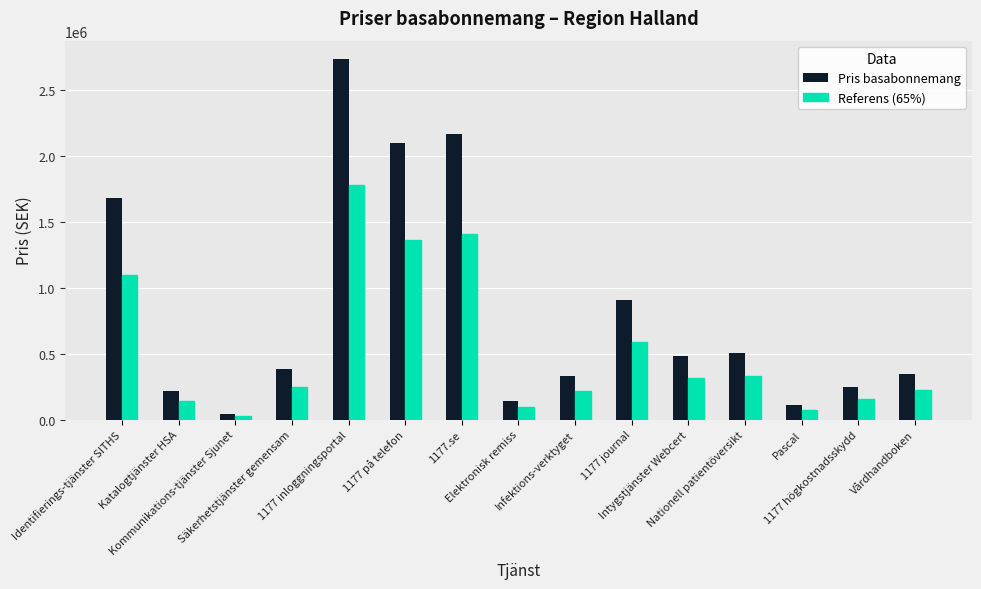

At which category does the chart reach its peak across all series?

1177 inloggningsportal